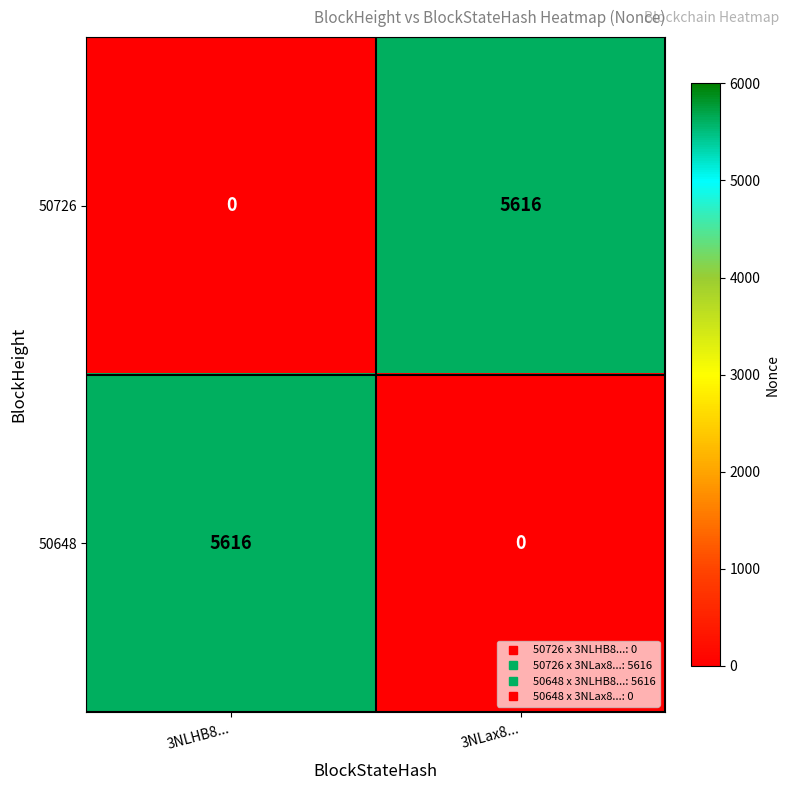

What is the total value across all series at 3NLHB8...?

5616